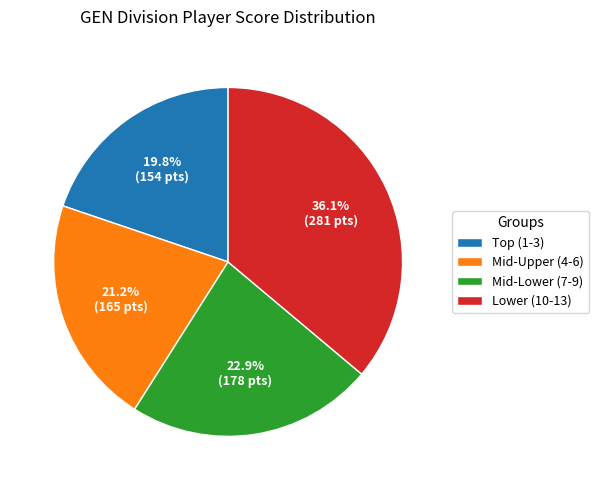

Which slice is the largest?

Lower (10-13)